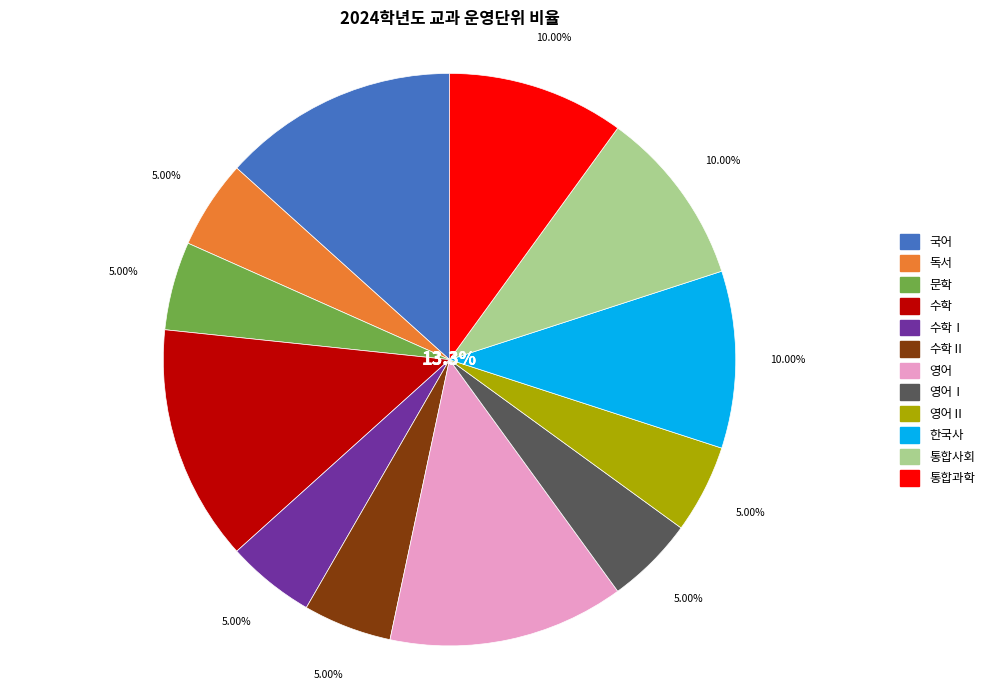

To the nearest percent, what is the difference between the largest and smallest slice percentages?

8%